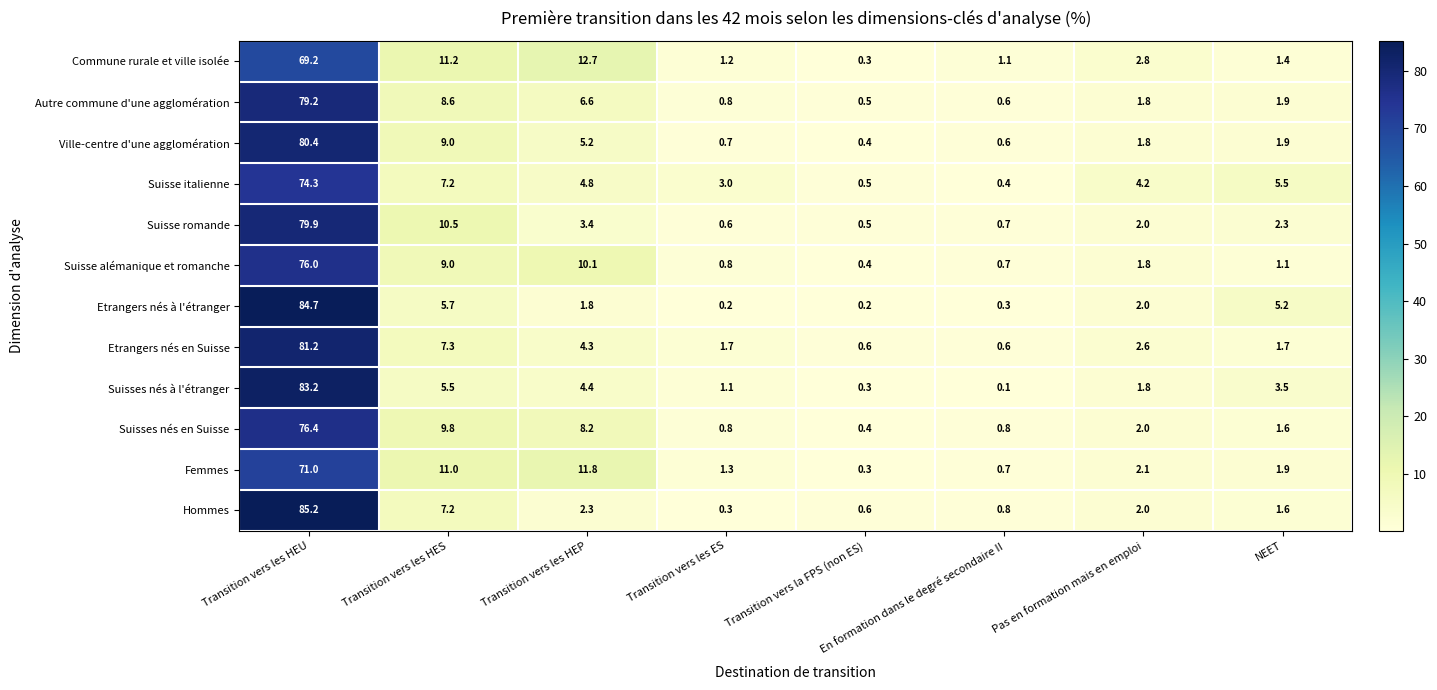

Read the Suisse italienne value at NEET.

5.5